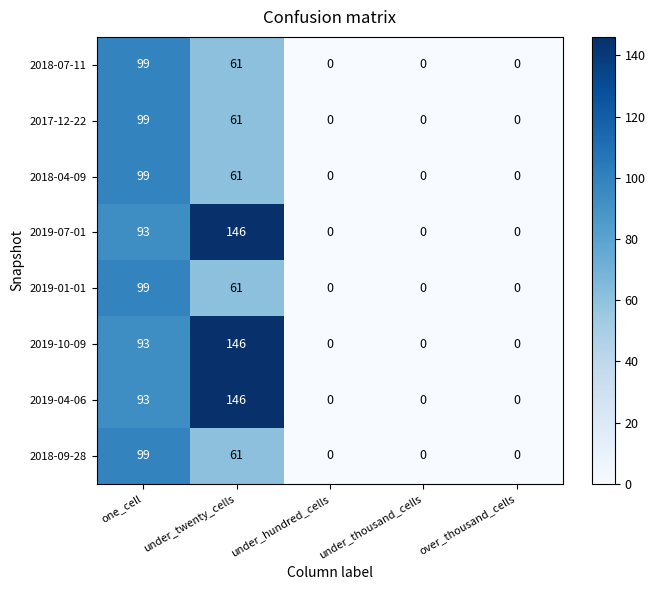

Which category has the highest value in the 2017-12-22 series?

one_cell